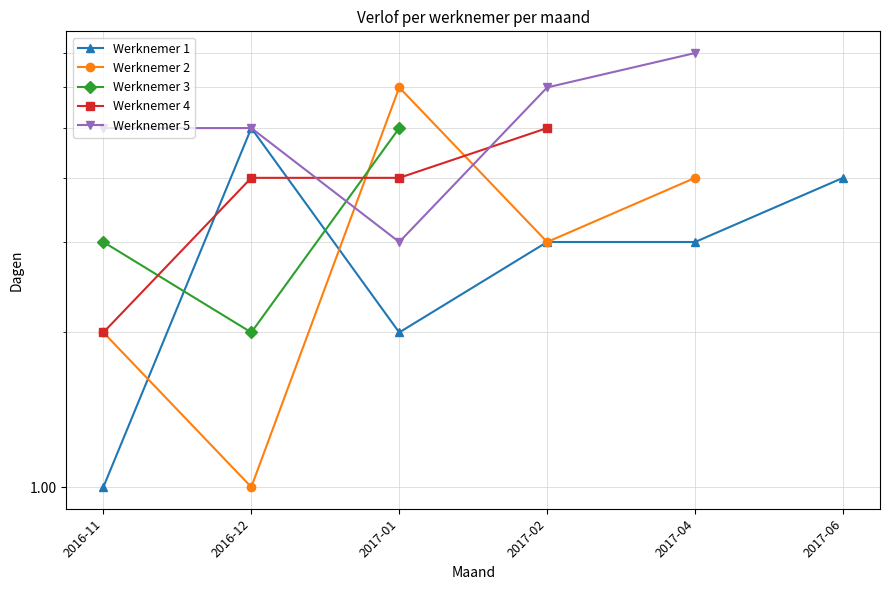

What is the label of the 5th point from the right?

2016-12